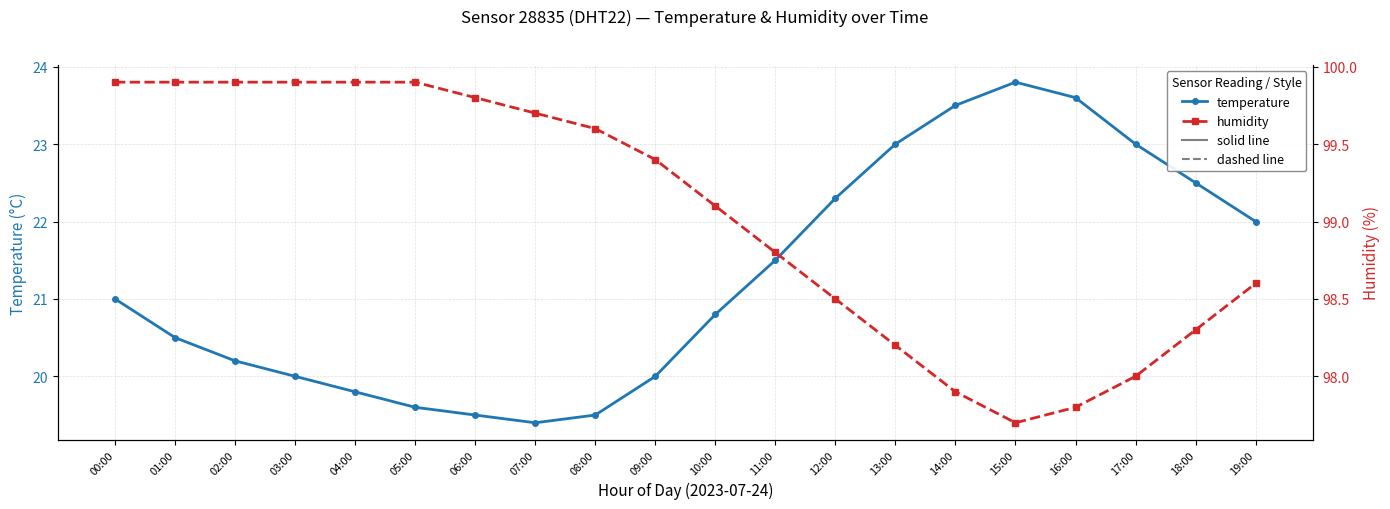

Count the number of data series in this chart.

2